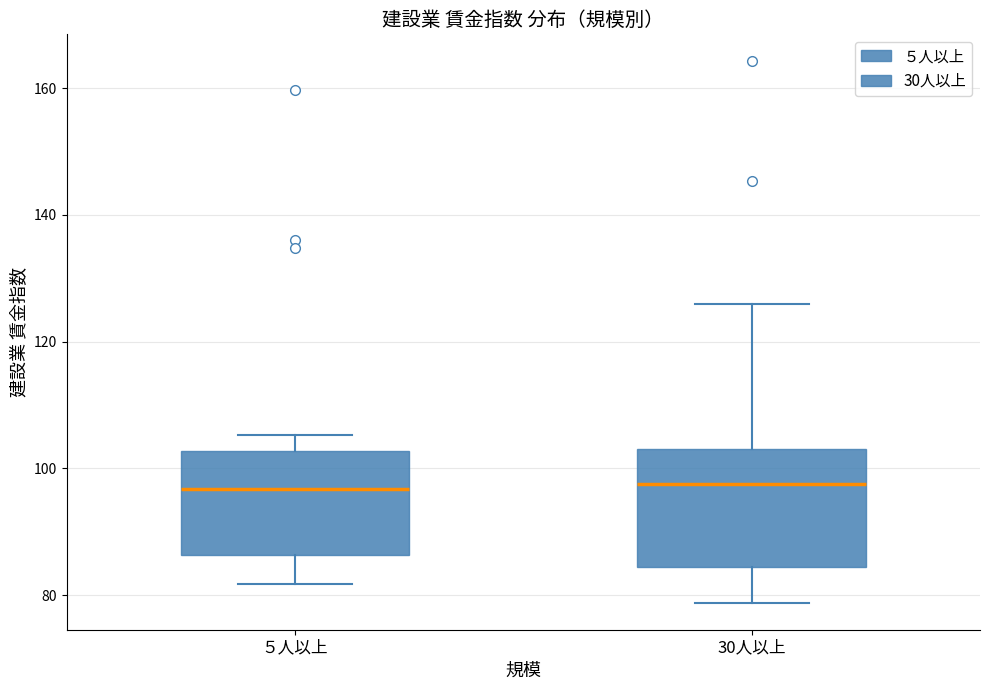

Reading left to right, read every box against the y-axis: the position of its median line, the range the box covers, and the ends of its whiskers. The values are not printed on the chart, so give them approximately, as read against the axis.

５人以上: median 96, box 86 to 102, whiskers 82 to 106
30人以上: median 98, box 84 to 104, whiskers 78 to 126